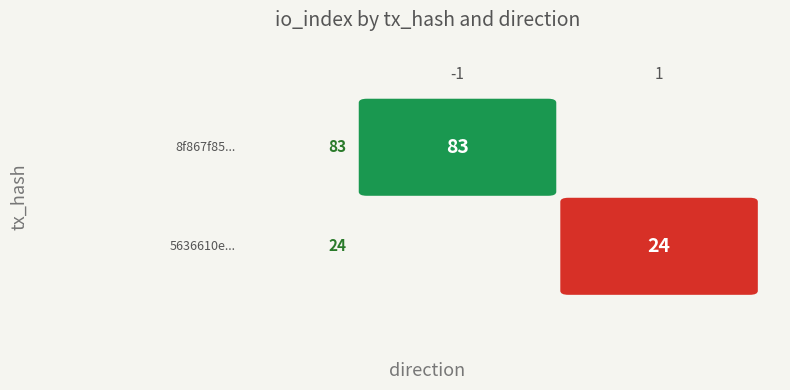

Is it true that 5636610e... equals 1 at direction?

False